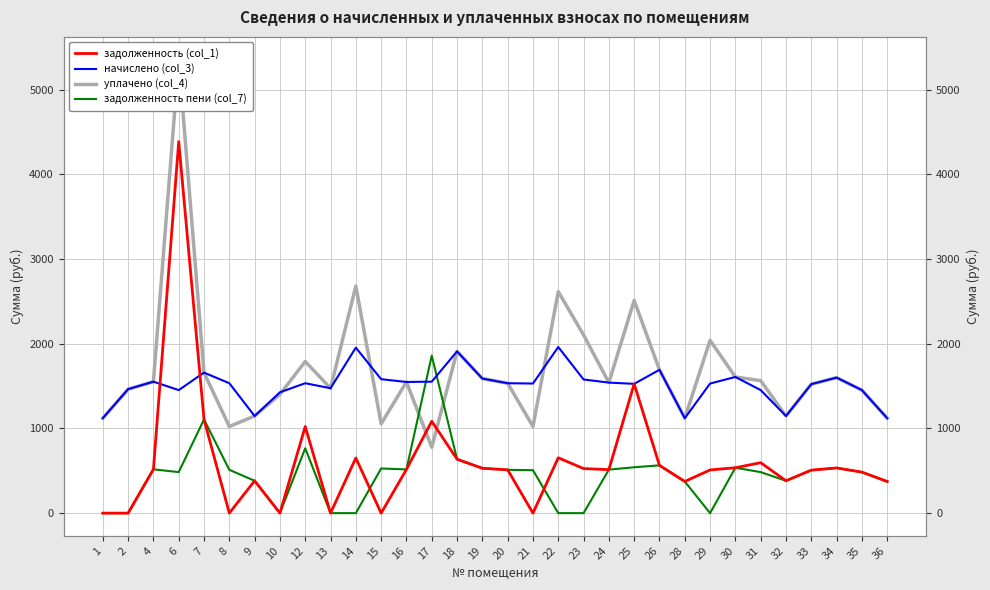

What is the difference between the задолженность (col_1) values at 4 and 36?

143.8